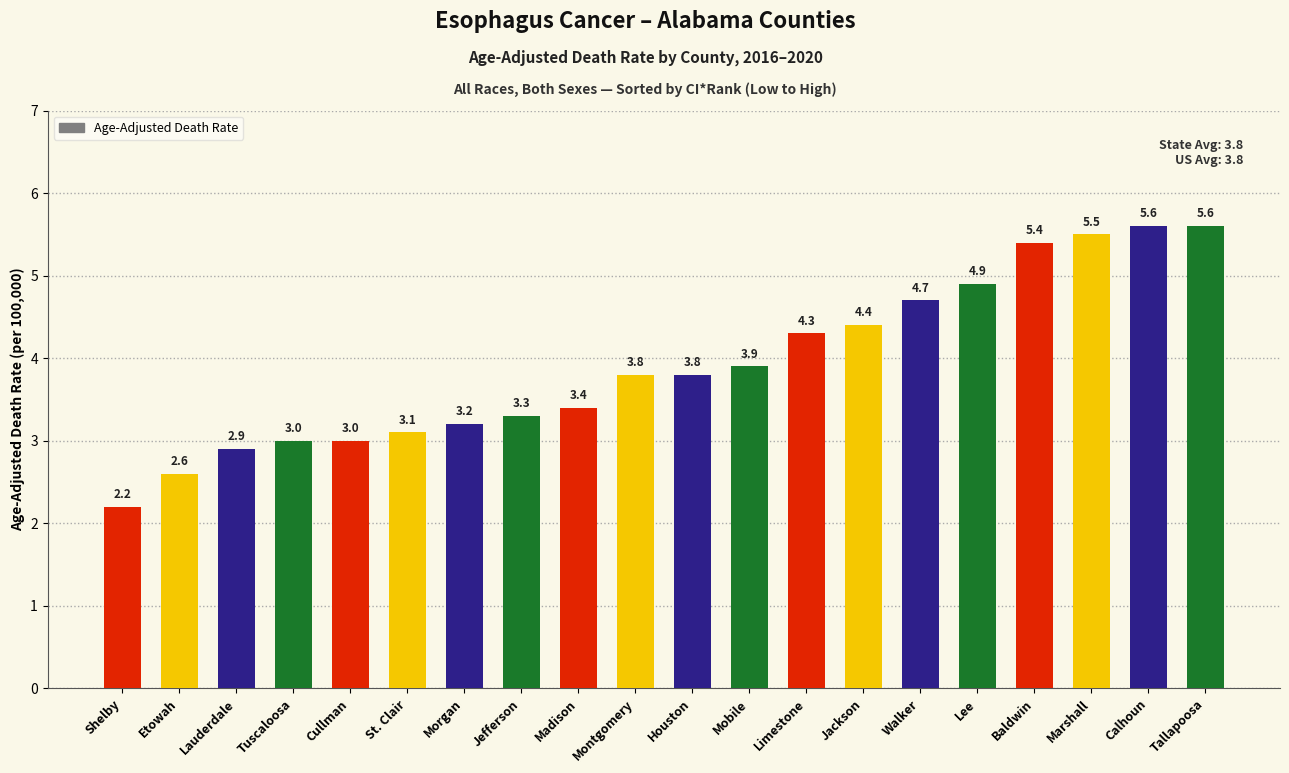

What is the average value?

3.9